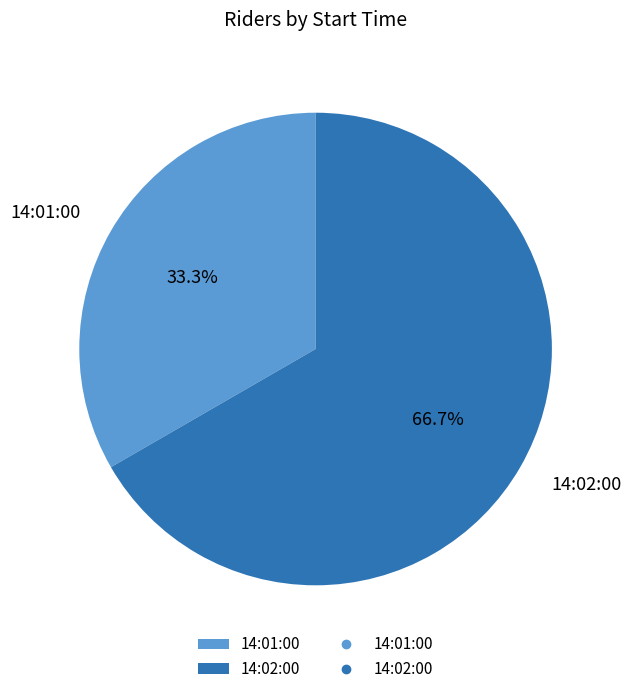

What is the smallest slice in the pie chart?

14:01:00